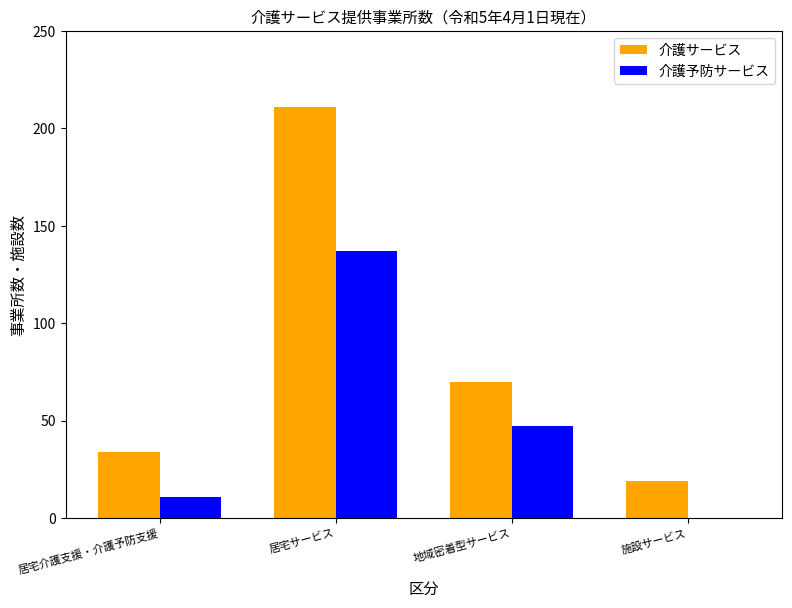

The 介護予防サービス series shows 0 at 施設サービス. True or false?

True